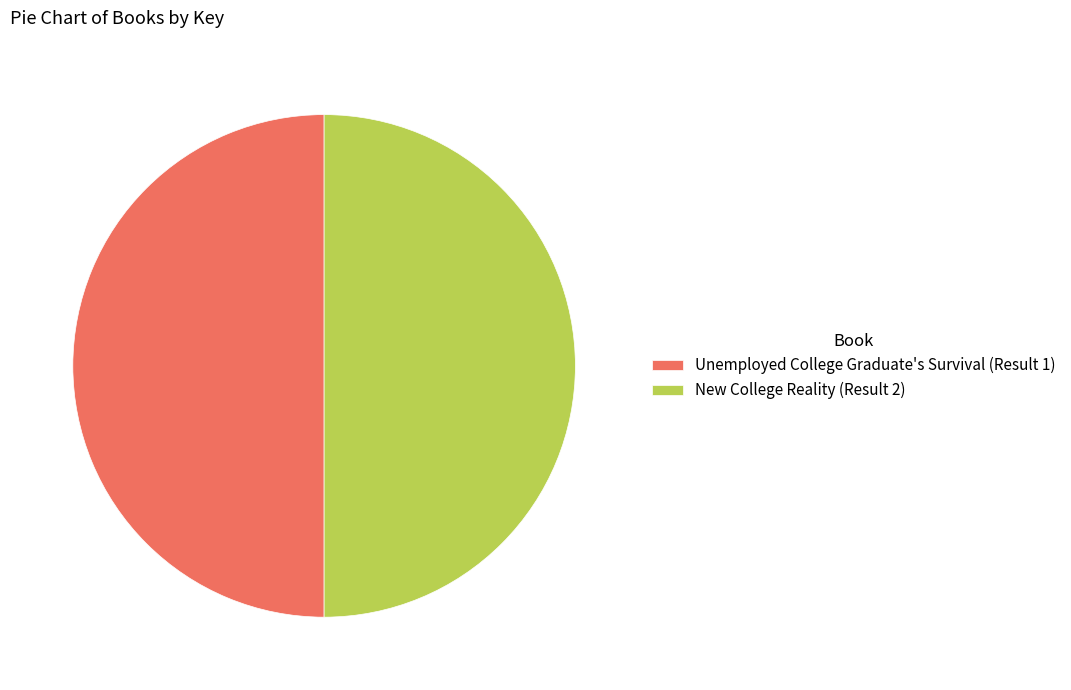

The Unemployed College Graduate's Survival (Result 1) slice represents 44% of the pie. True or false?

False